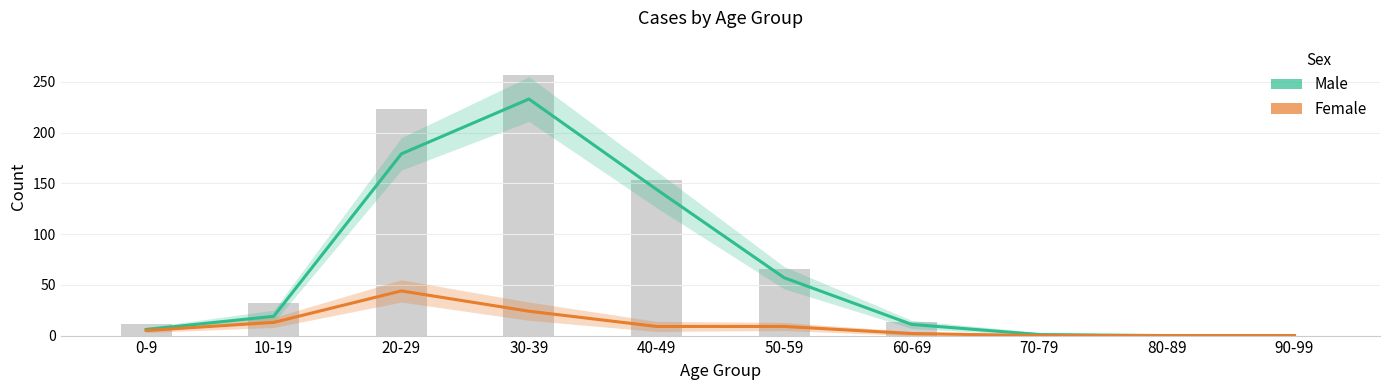

How many categories are shown in the chart?

10